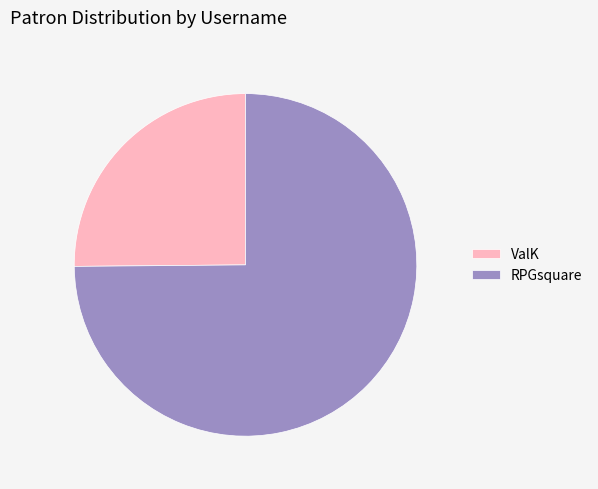

Which slice is the smallest?

ValK